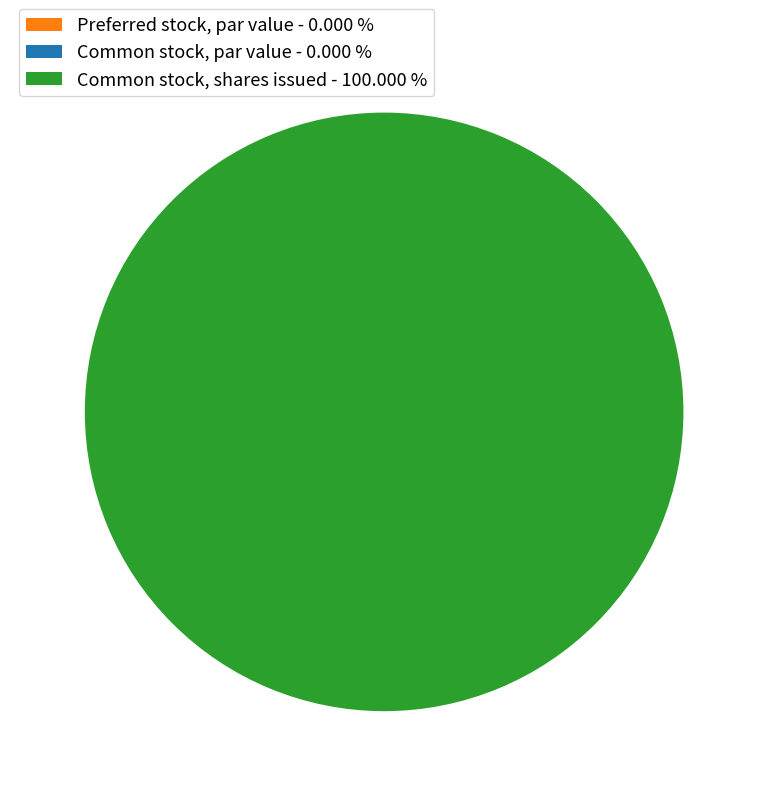

True or false: Preferred stock, par value accounts for 0% of the total.

True